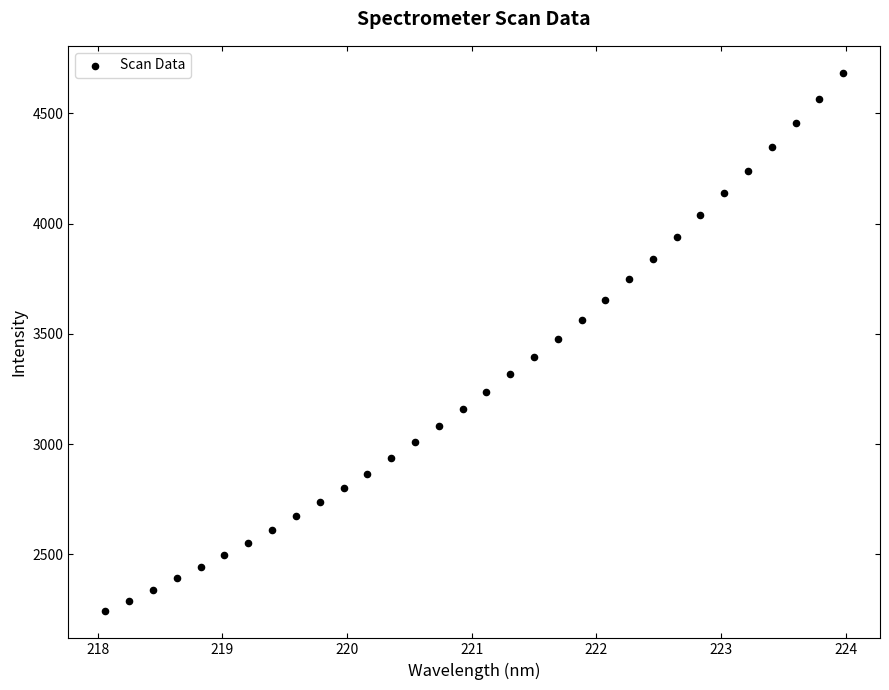

What is the range of X values (max minus min)?

5.9